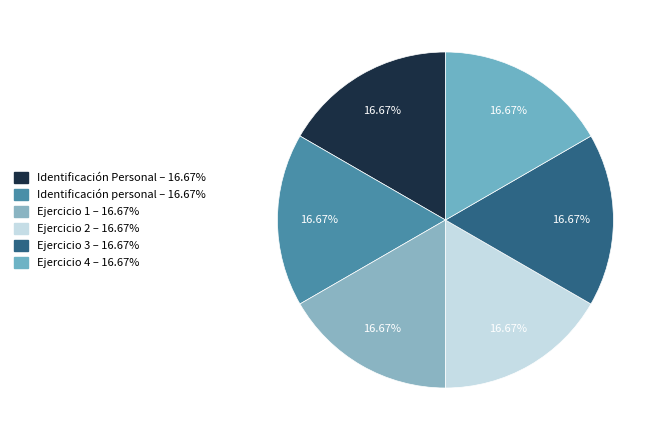

How many segments does this pie chart have?

6